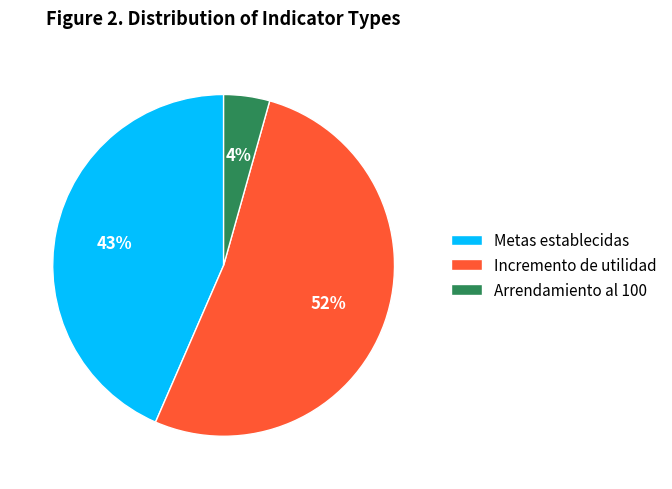

Combined, do Incremento de utilidad and Arrendamiento al 100 account for over 50%?

Yes